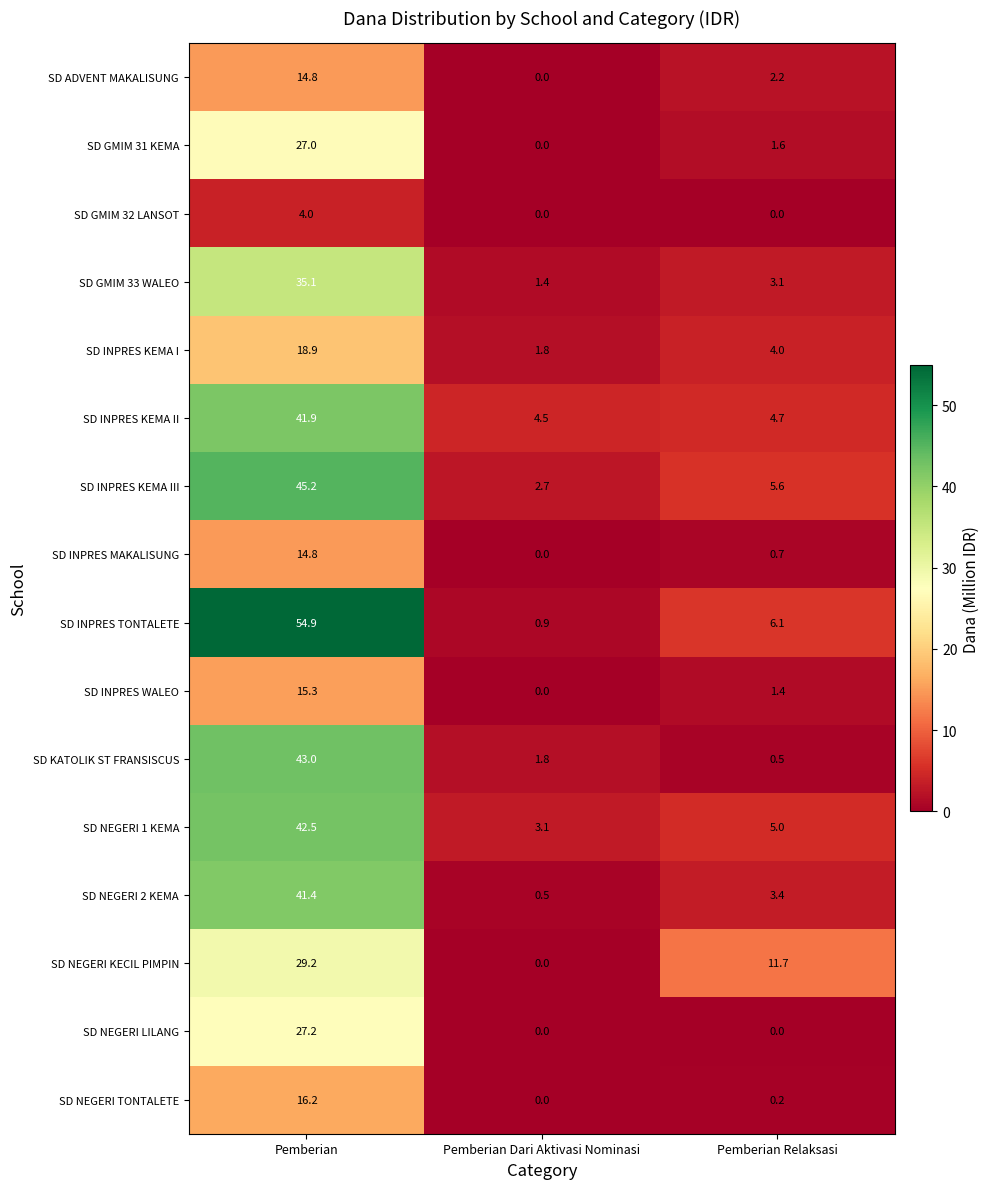

What is the maximum value shown in the chart?

54.9